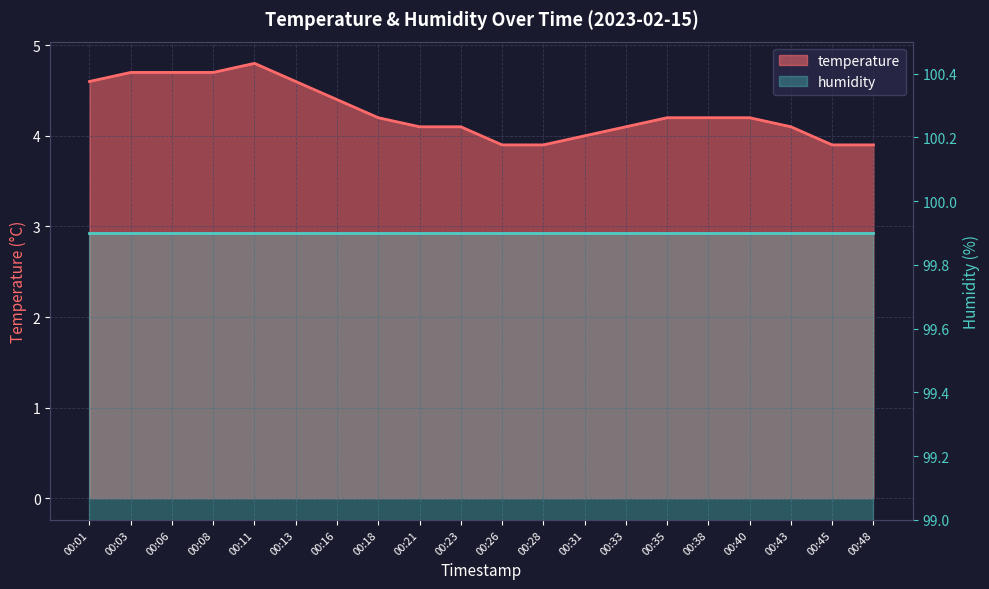

How many values are between 4 and 5?

16